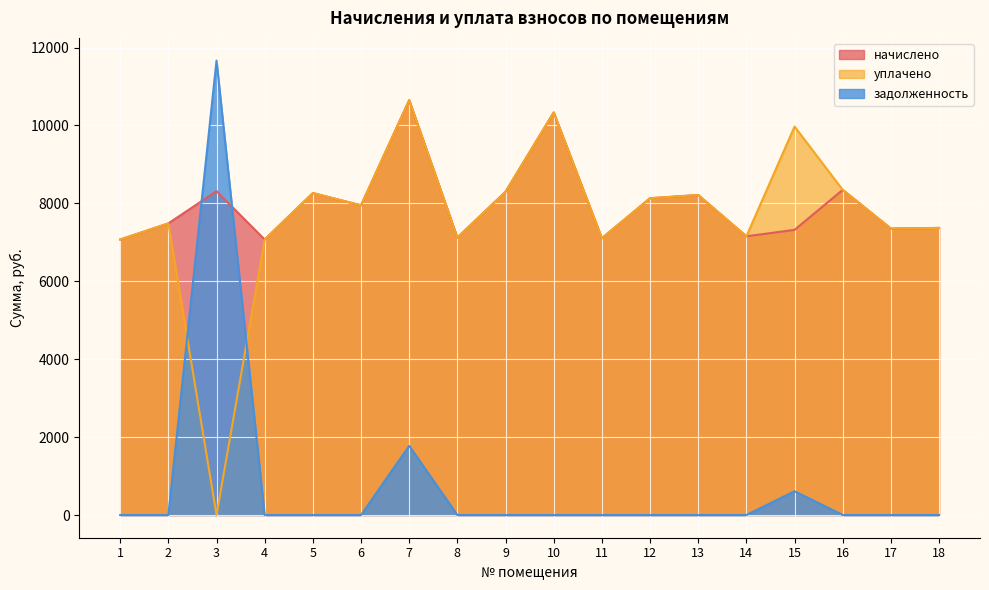

Reading left to right, what are all the values shown in this chart?

начислено: 7071.1	7485.1	8313.1	7071.1	8263.7	7948.8	10648.3	7120.8	8296.6	10333.4	7104.2	8131.0	8213.8	7153.9	7319.5	8346.2	7352.6	7369.2
уплачено: 7071.1	7485.1	0.0	7070.4	8263.7	7948.8	10648.3	7120.8	8296.6	10333.4	7104.2	8131.0	8213.8	7153.9	9971.5	8346.2	7352.6	7369.2
задолженность: 0.0	0.0	11663.9	0.0	0.0	0.0	1774.7	0.0	0.0	0.0	0.0	0.0	0.0	0.0	610.0	0.0	0.0	0.0